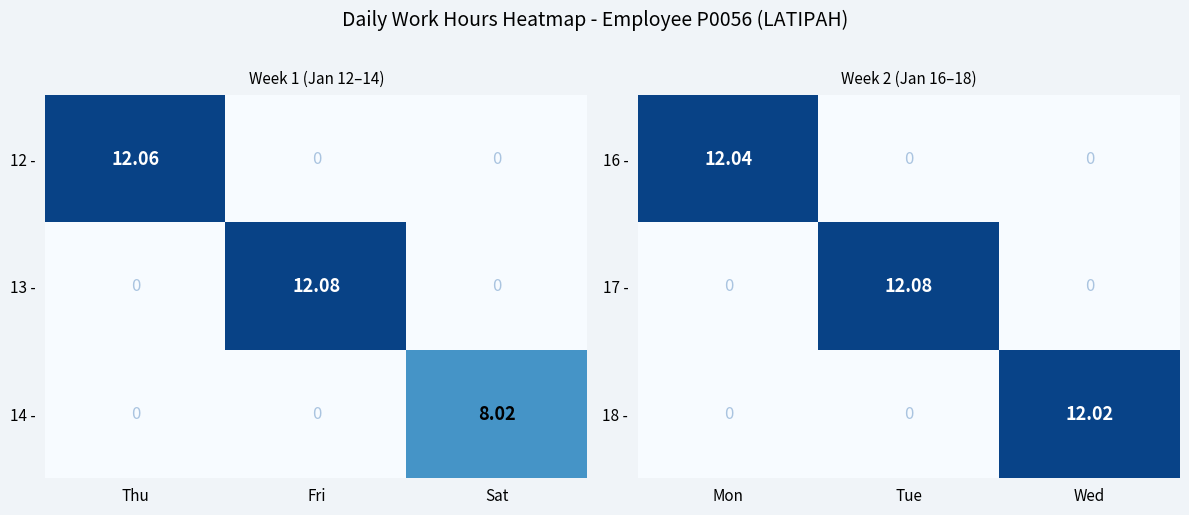

Where is 16 - nearest to the value 6?

Tue